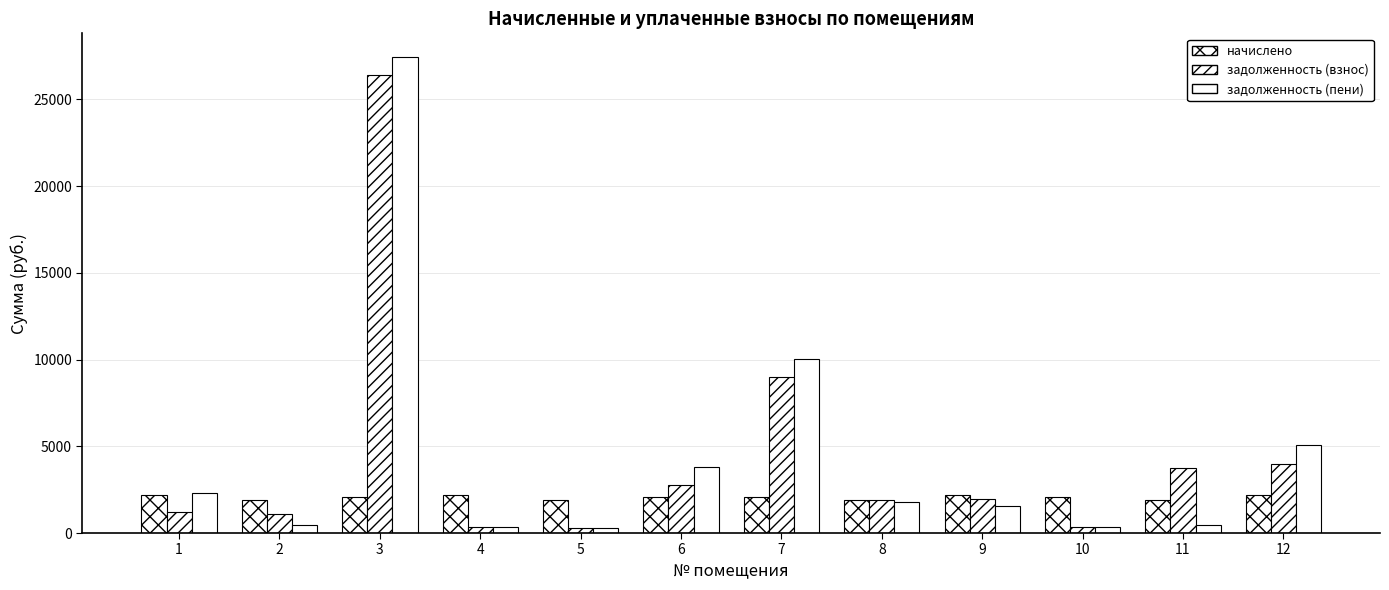

At 4, list the series in order from largest to smallest.

начислено, задолженность (взнос), задолженность (пени)